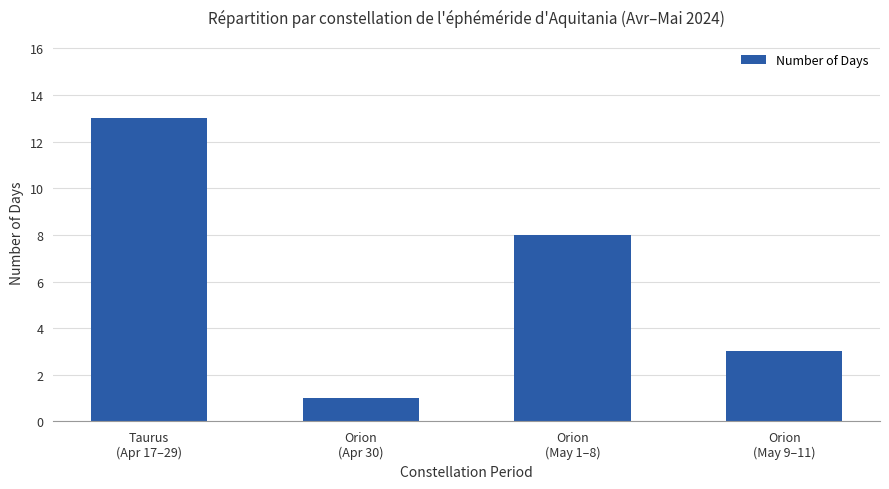

What value does the data have at Orion
(May 1–8), to the nearest 5?

10